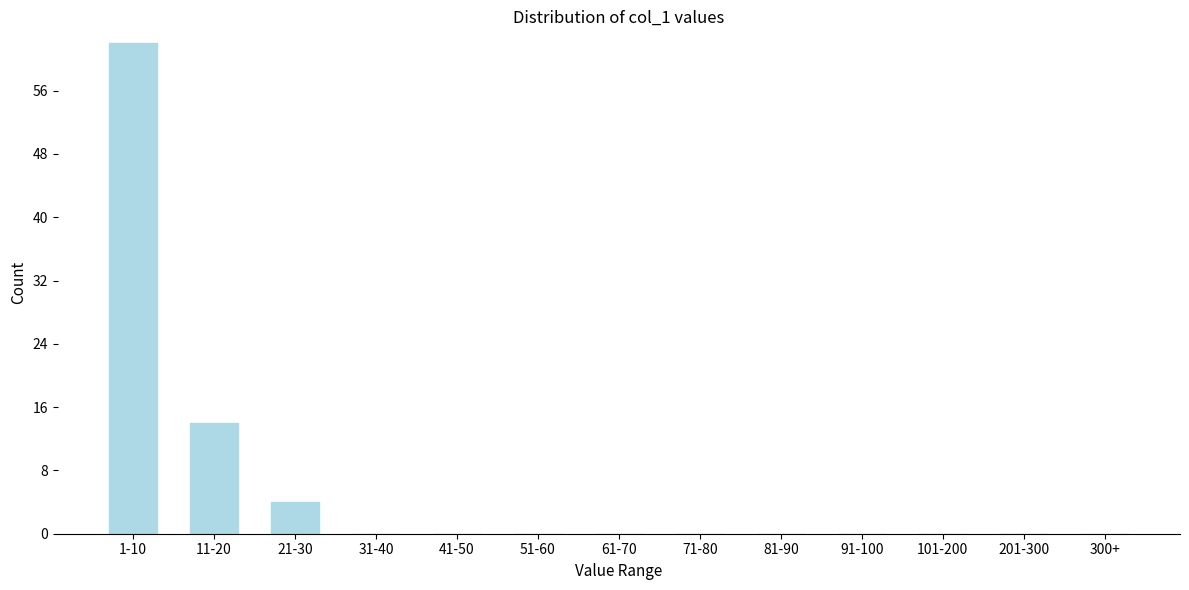

Reading right to left, extract all data points from this chart.

300+=0	201-300=0	101-200=0	91-100=0	81-90=0	71-80=0	61-70=0	51-60=0	41-50=0	31-40=0	21-30=4	11-20=14	1-10=62